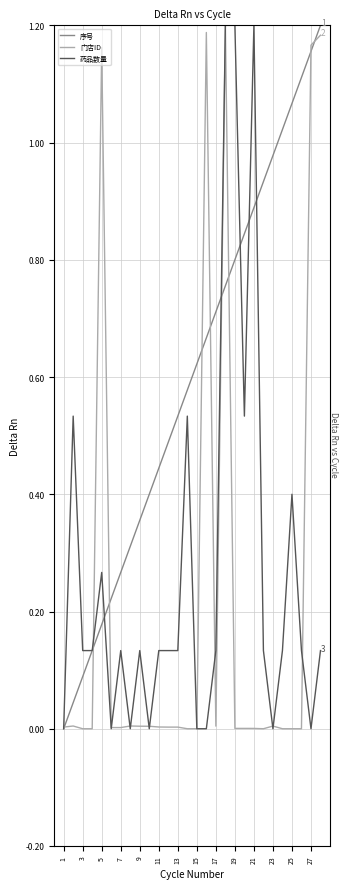

Which series has the largest total across all categories?

序号